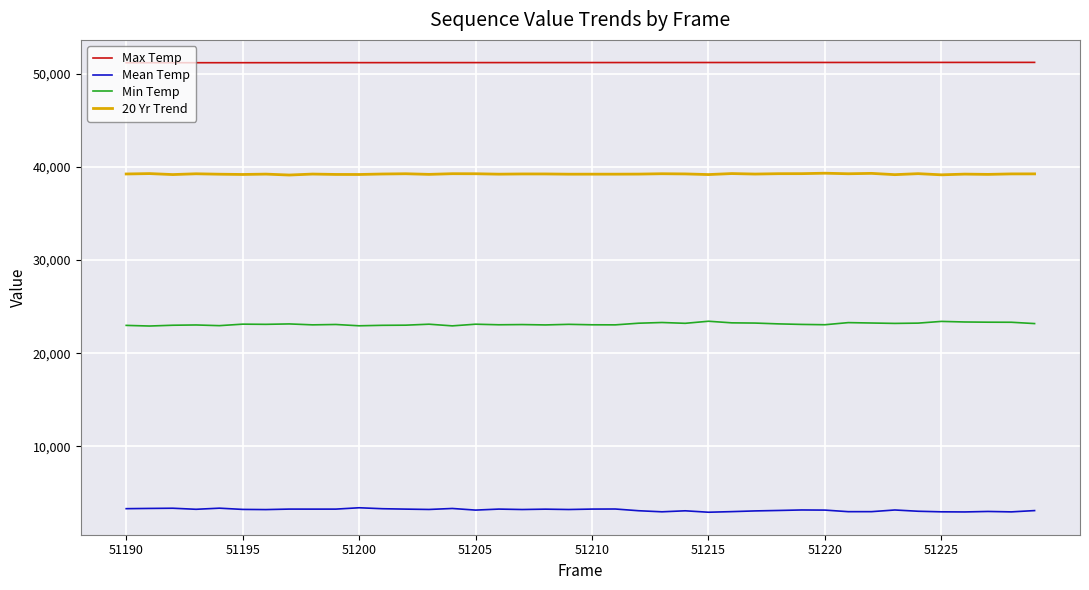

What is the difference between the second highest and second lowest values in the Mean Temp series?

404